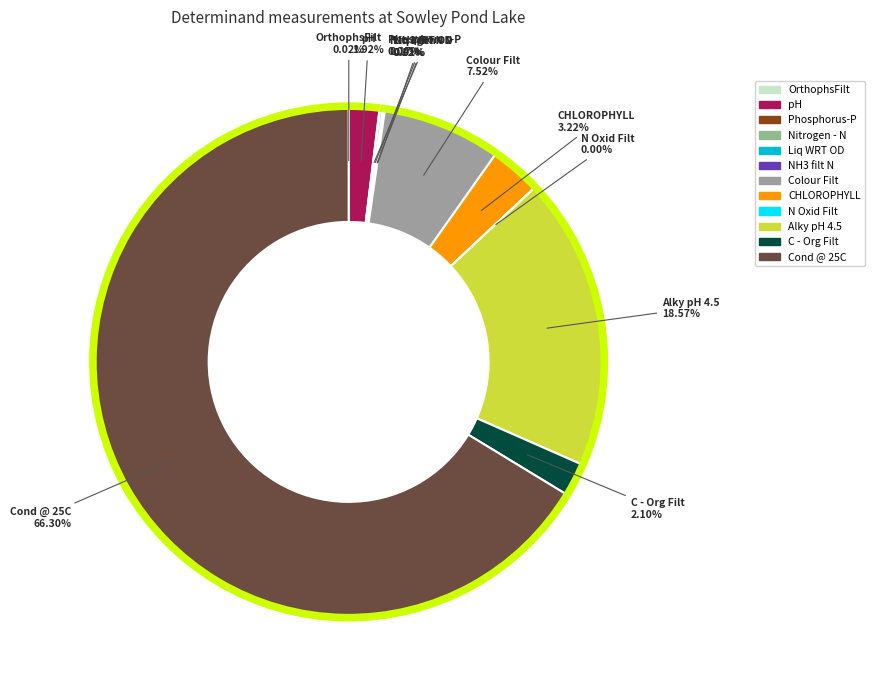

Does Cond @ 25C represent more than half of the total?

Yes